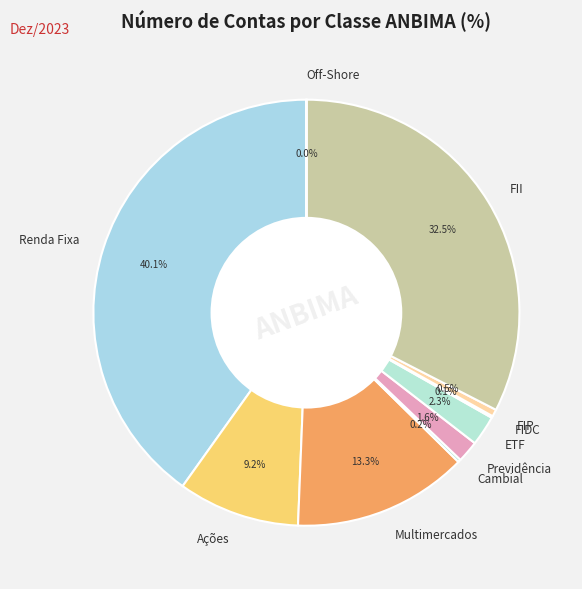

To the nearest percent, what percentage of the pie is Renda Fixa?

40%